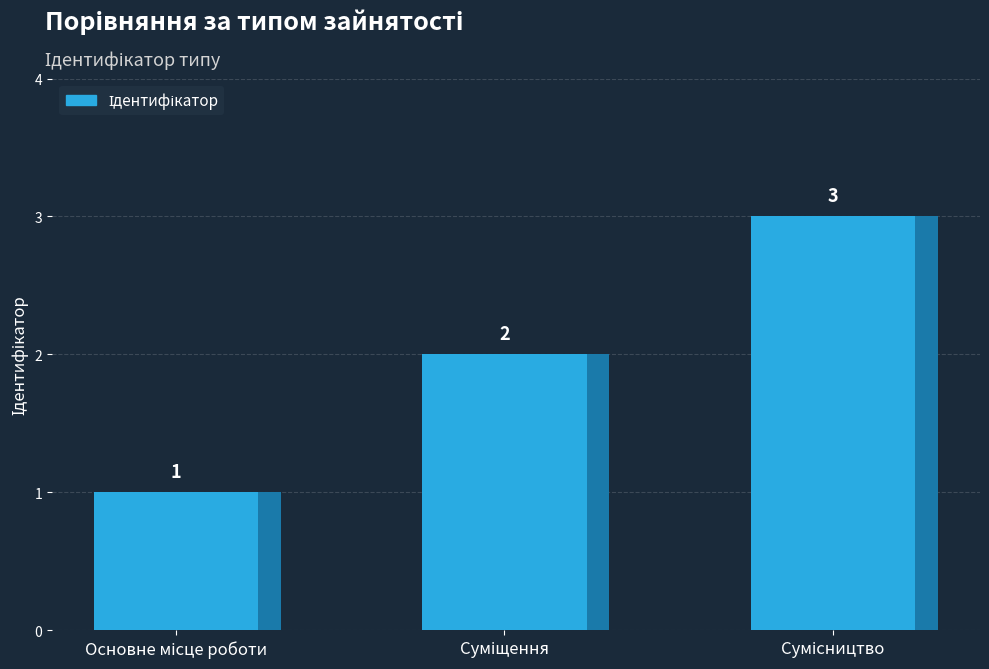

Reading left to right, what are all the values shown in this chart?

1	2	3